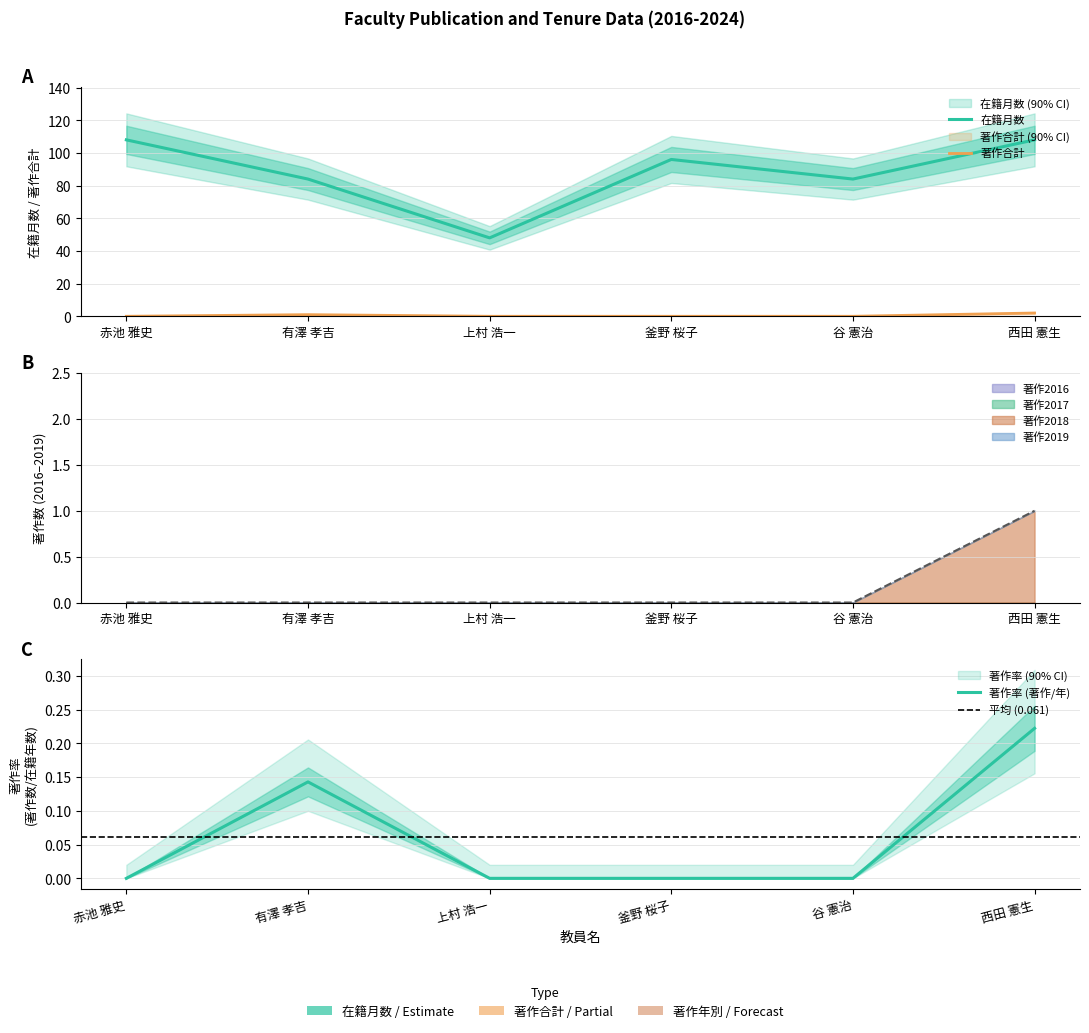

Reading left to right, what are all the values shown in this chart?

在籍月数: 赤池 雅史=108	有澤 孝吉=84	上村 浩一=48	釜野 桜子=96	谷 憲治=84	西田 憲生=108
著作合計: 赤池 雅史=0	有澤 孝吉=1	上村 浩一=0	釜野 桜子=0	谷 憲治=0	西田 憲生=2
著作2018: 赤池 雅史=0	有澤 孝吉=0	上村 浩一=0	釜野 桜子=0	谷 憲治=0	西田 憲生=1